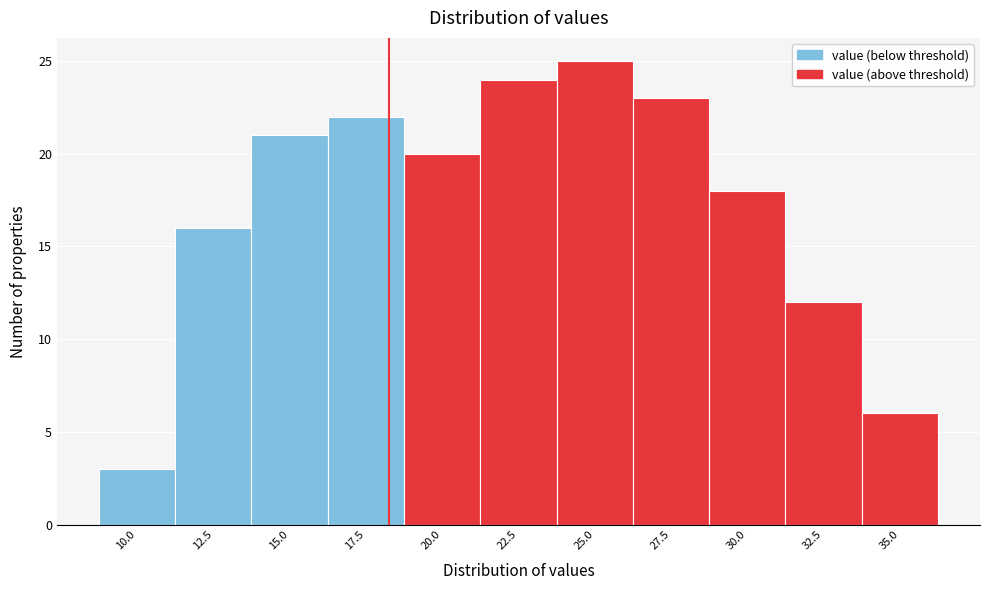

Reading left to right, list all the values displayed in this chart.

3	16	21	22	20	24	25	23	18	12	6